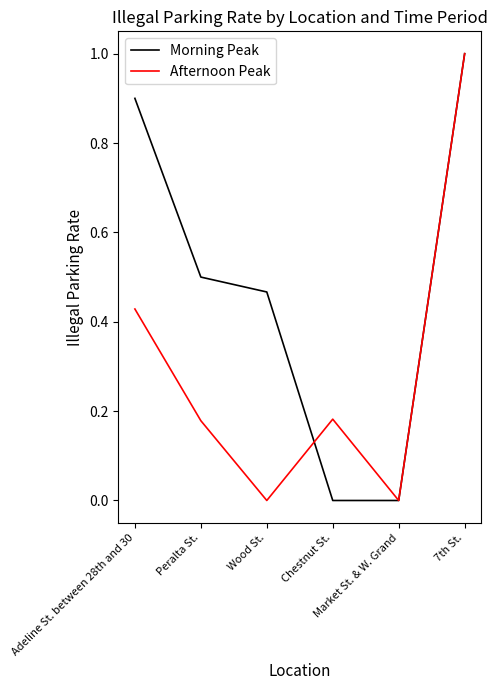

True or false: Afternoon Peak has a value of -0.4 at Market St. & W. Grand.

False